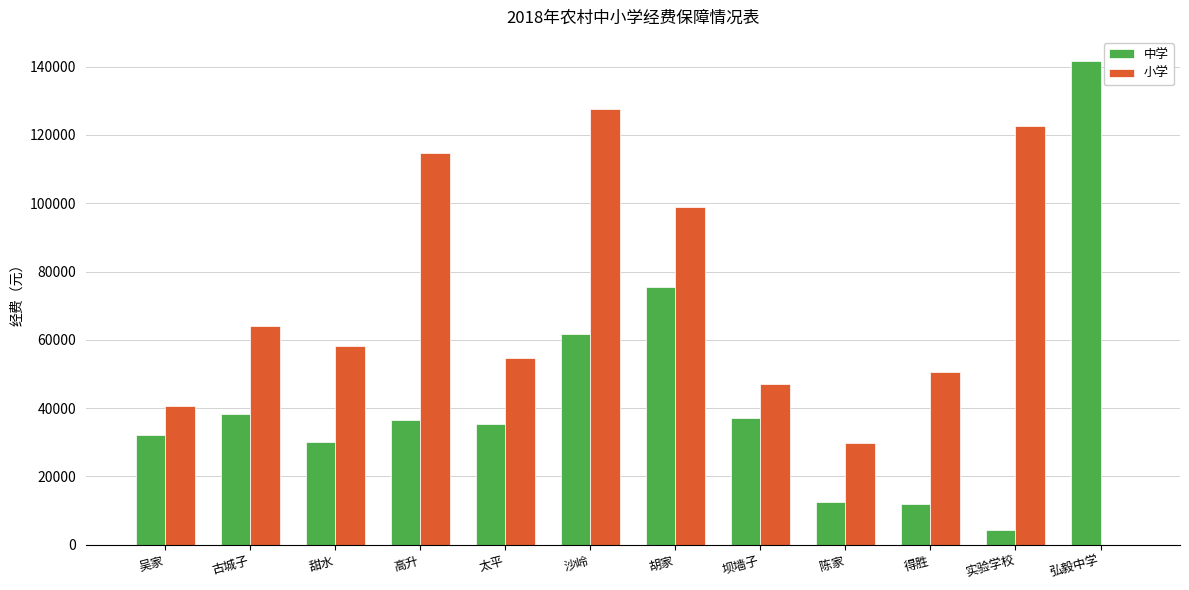

What is the sum of all 中学 values?

517400.0